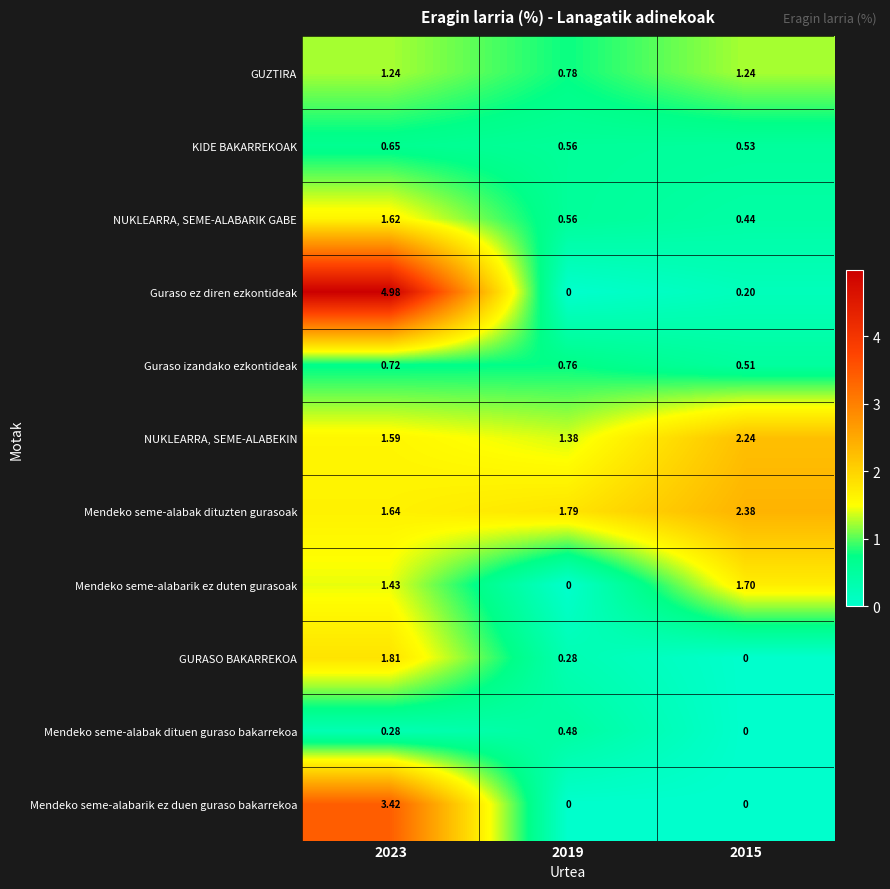

Which series has the largest total across all categories?

Mendeko seme-alabak dituzten gurasoak